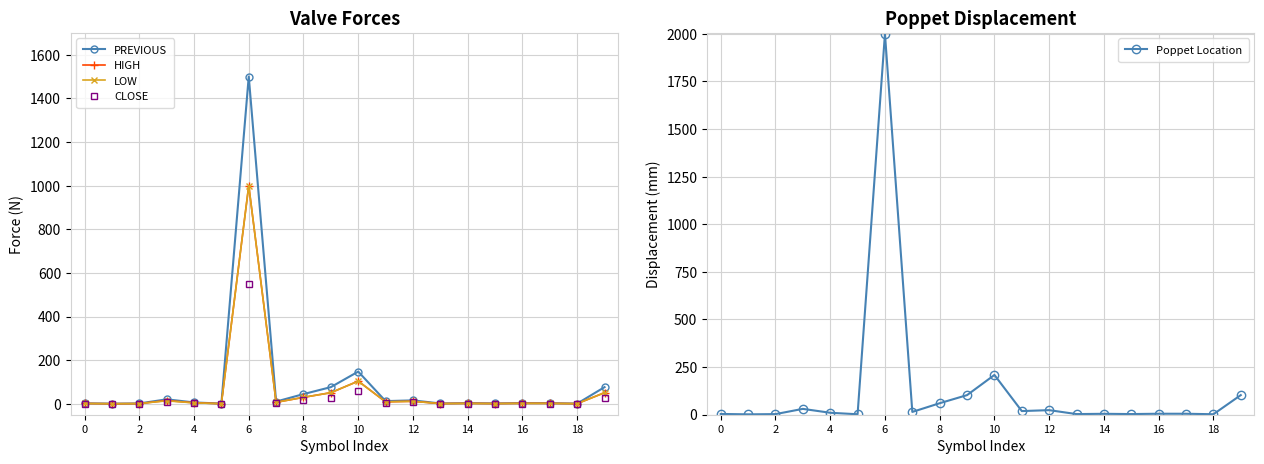

What is the minimum value for CLOSE?

0.3